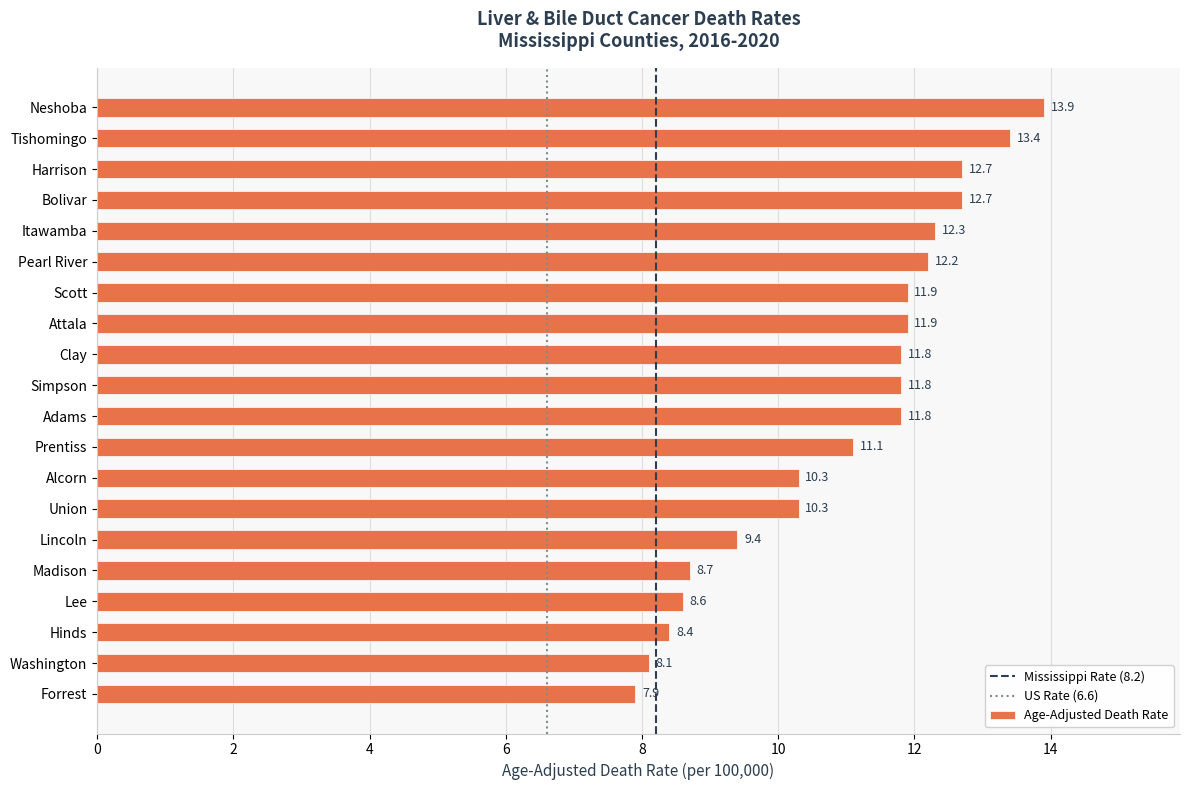

What position from the bottom is Lee?

4